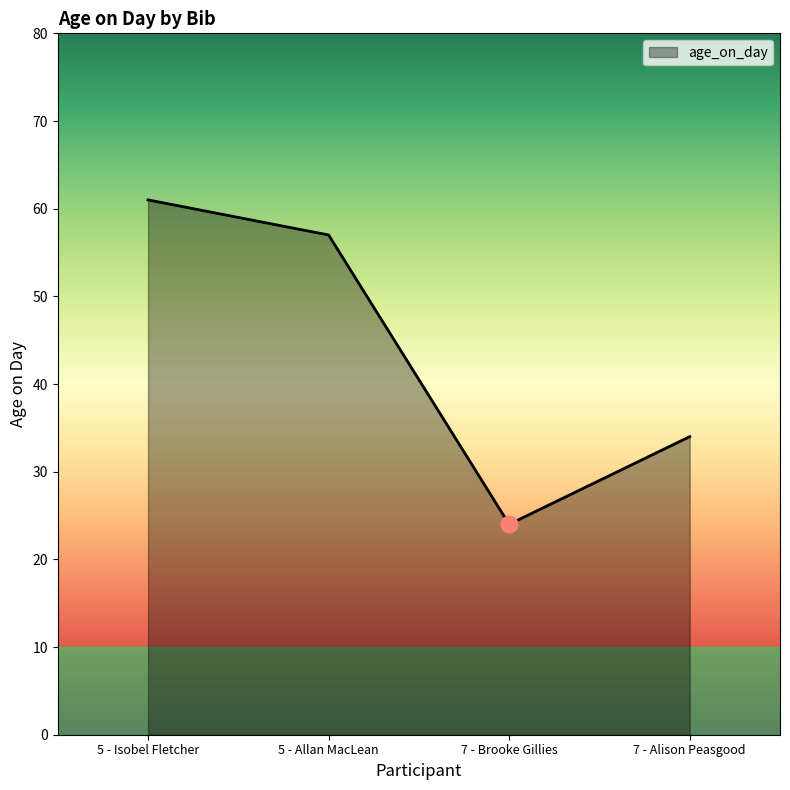

Rank the categories by value from highest to lowest.

5 - Isobel Fletcher, 5 - Allan MacLean, 7 - Alison Peasgood, 7 - Brooke Gillies